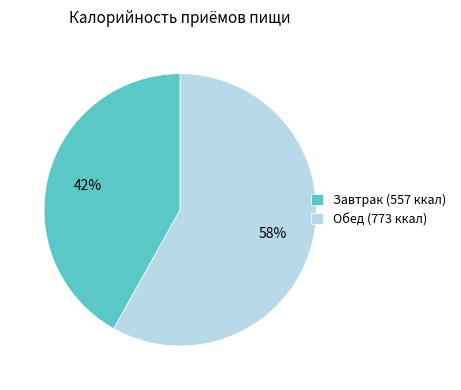

What is the largest slice in the pie chart?

Обед